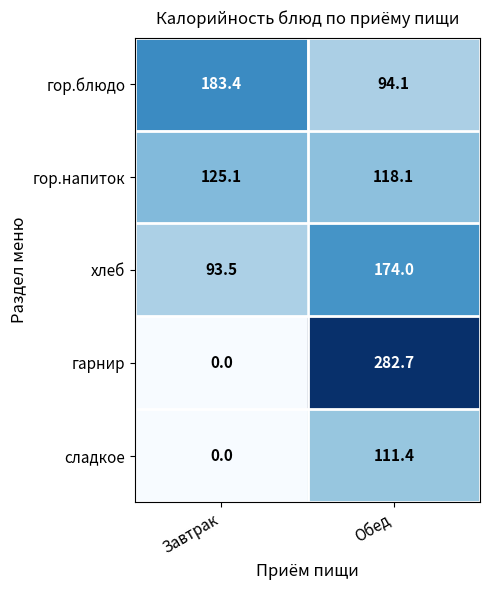

Reading right to left, transcribe all the data shown in this chart.

гор.блюдо: 94.1	183.4
гор.напиток: 118.1	125.1
хлеб: 174.0	93.5
гарнир: 282.7	0.0
сладкое: 111.4	0.0